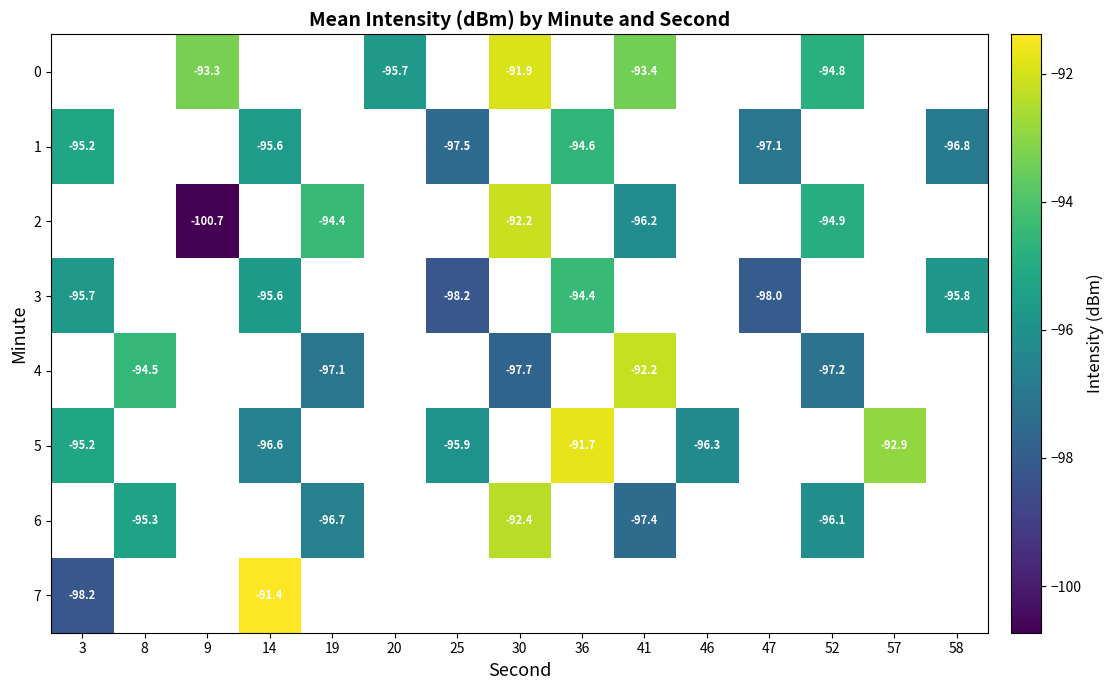

The 5 series shows -145.4 at 36. True or false?

False